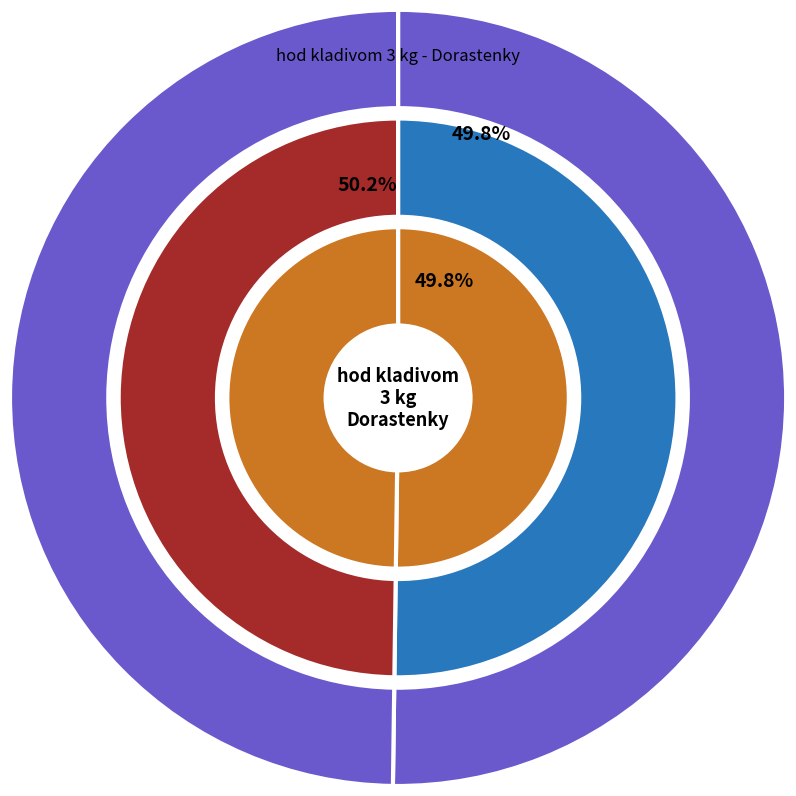

How many segments does this pie chart have?

2